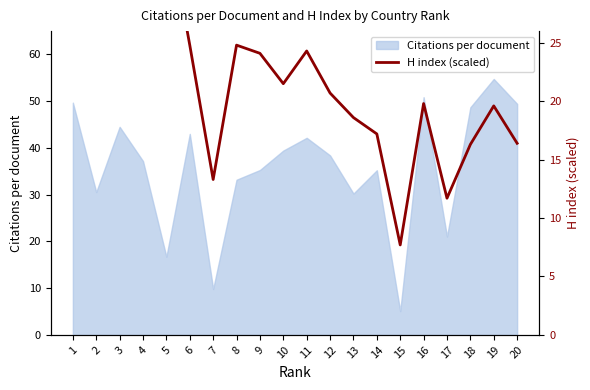

What is the difference between the values at 15 and 7?

5.6